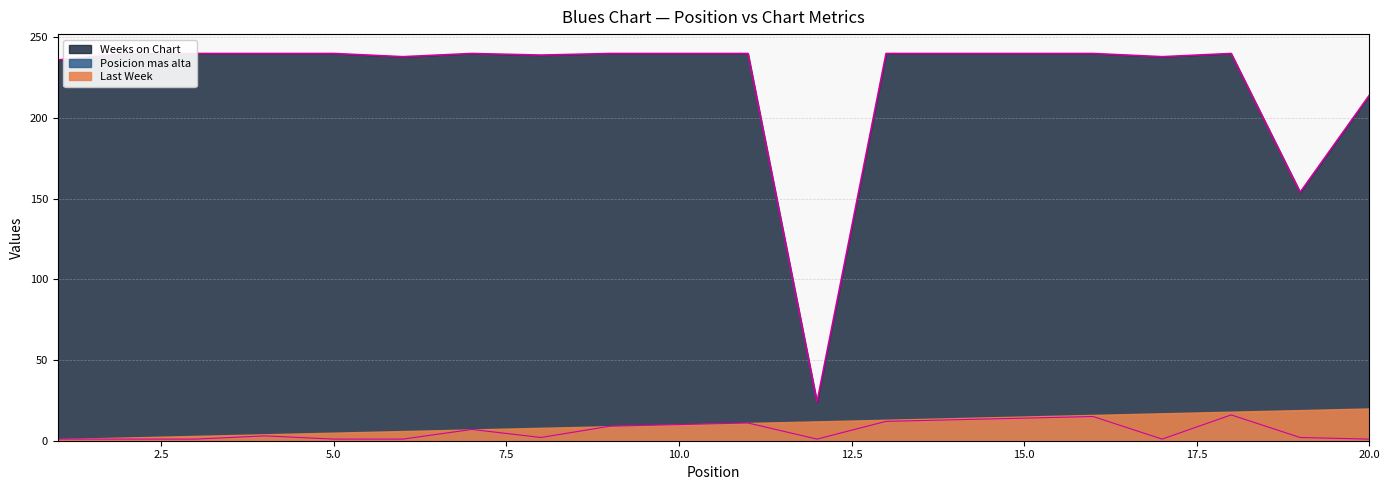

Between 13 and 20, which series saw the biggest shift?

Weeks on Chart